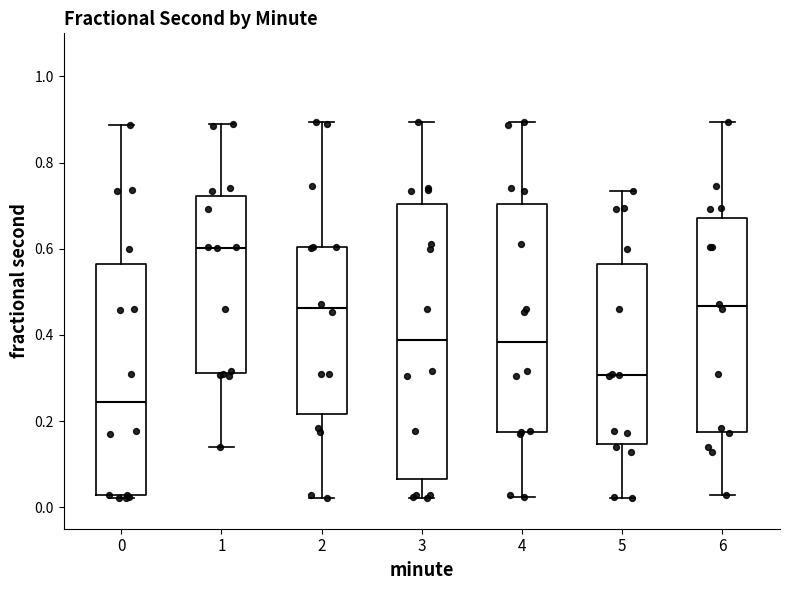

Reading left to right, read every box against the y-axis: the position of its median line, the range the box covers, and the ends of its whiskers. The values are not printed on the chart, so give them approximately, as read against the axis.

0: median 0.24, box 0.02 to 0.56, whiskers 0.02 (just below the box's lower edge) to 0.88
1: median 0.60, box 0.32 to 0.72, whiskers 0.14 to 0.90
2: median 0.46, box 0.22 to 0.60, whiskers 0.02 to 0.90
3: median 0.38, box 0.06 to 0.70, whiskers 0.02 to 0.90
4: median 0.38, box 0.18 to 0.70, whiskers 0.02 to 0.90
5: median 0.30, box 0.14 to 0.56, whiskers 0.02 to 0.74
6: median 0.46, box 0.18 to 0.68, whiskers 0.02 to 0.90